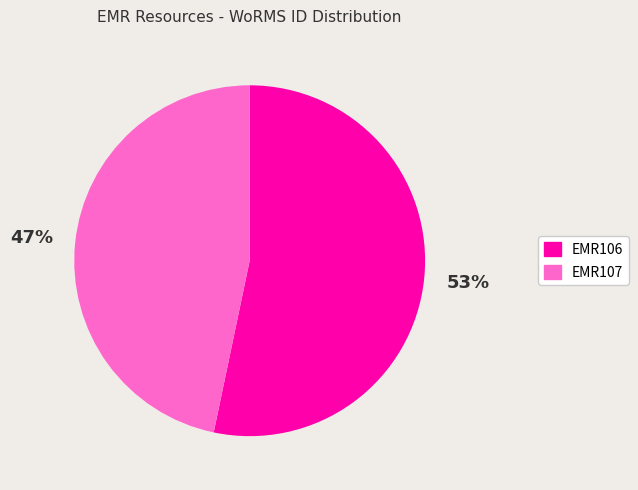

Between EMR107 and EMR106, which is larger?

EMR106